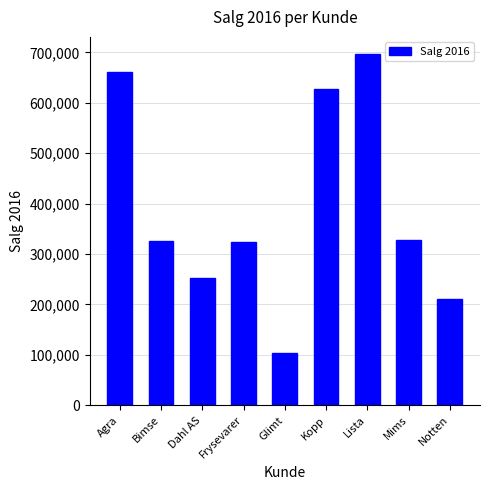

What is the maximum value shown in the chart?

695852